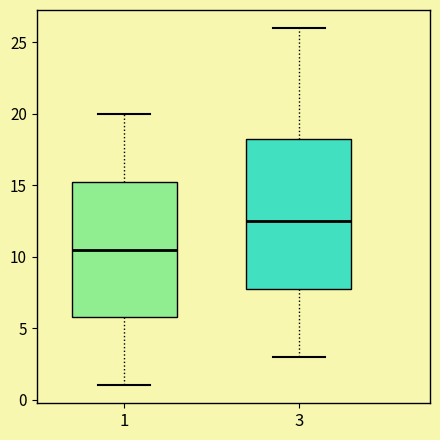

Reading left to right, transcribe this box plot: for each box, give where its median line is, the range the box spans, and where its two whiskers end, as read against the y-axis. The values are not printed on the chart, so give them approximately, as read against the axis.

1: median 10.5, box 6.0 to 15.5, whiskers 1.0 to 20.0
3: median 12.5, box 8.0 to 18.5, whiskers 3.0 to 26.0